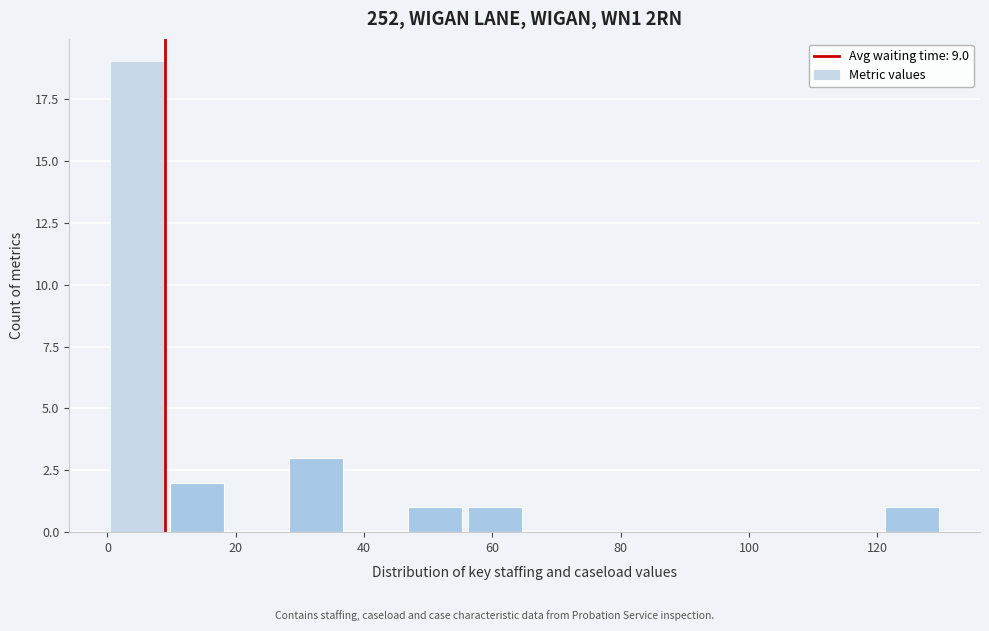

Reading left to right, transcribe this chart: for each bar, give the range it covers on the x-axis and its height. Neither the bar edges nor the heights are printed on the chart, so give them approximately, as read against the axes.

0 to 10: 19
10 to 18: 2
18 to 28: 0
28 to 38: 3
38 to 46: 0
46 to 56: 1
56 to 66: 1
66 to 74: 0
74 to 84: 0
84 to 92: 0
92 to 102: 0
102 to 112: 0
112 to 120: 0
120 to 130: 1